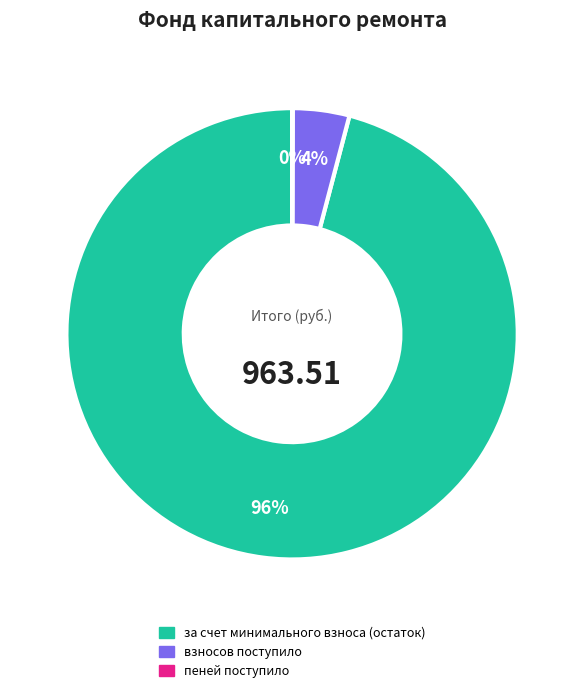

Which has a higher value, взносов поступило or за счет минимального взноса (остаток)?

за счет минимального взноса (остаток)